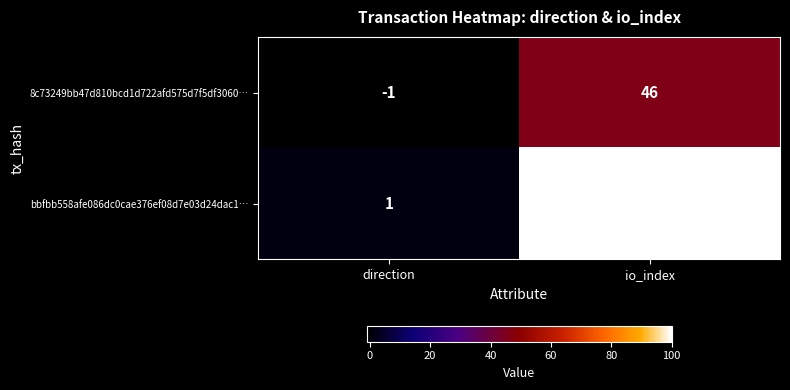

Which label corresponds to the smallest value in the chart?

direction